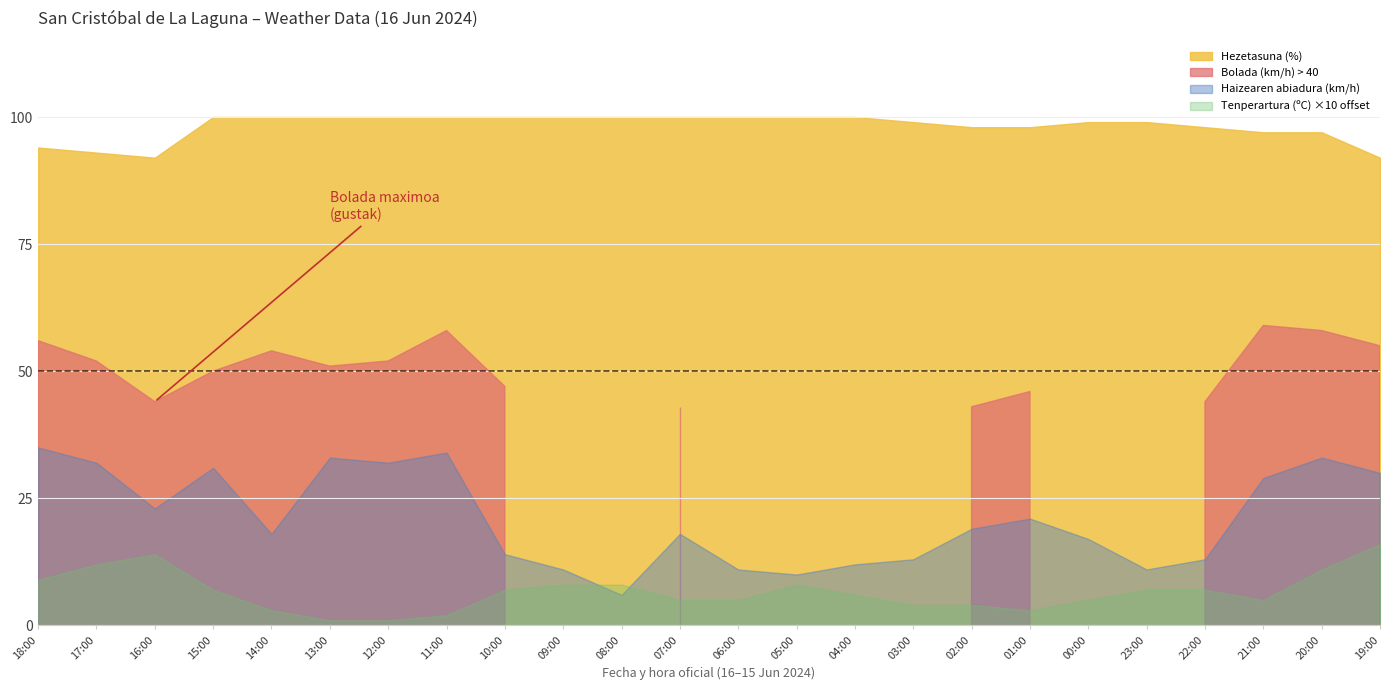

The value of Bolada (km/h) at 07:00 is 43.0. True or false?

True